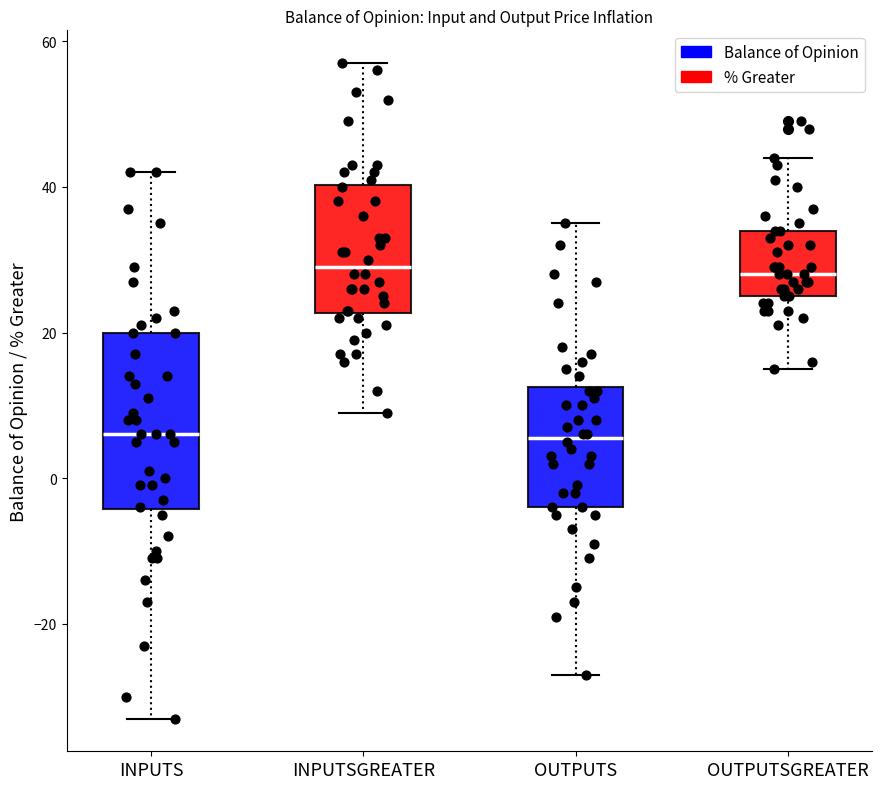

Reading left to right, read every box against the y-axis: the position of its median line, the range the box covers, and the ends of its whiskers. The values are not printed on the chart, so give them approximately, as read against the axis.

INPUTS: median 6, box -4 to 20, whiskers -32 to 42
INPUTSGREATER: median 30, box 22 to 40, whiskers 10 to 58
OUTPUTS: median 6, box -4 to 12, whiskers -26 to 36
OUTPUTSGREATER: median 28, box 26 to 34, whiskers 16 to 44